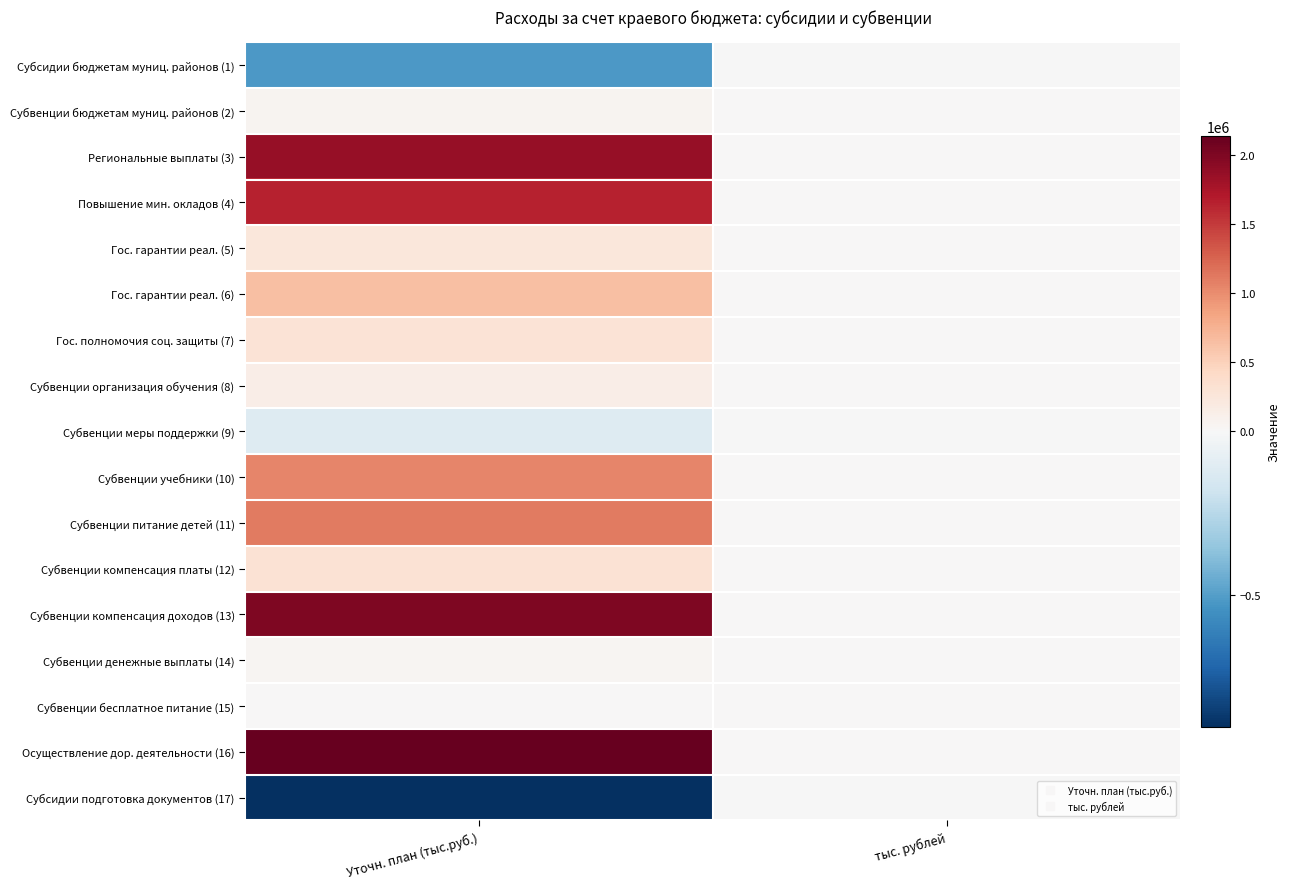

How many distinct data groups are displayed?

17